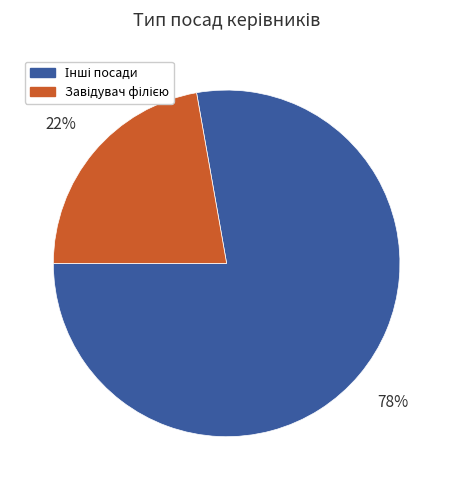

Is there any slice that represents more than half of the pie?

Yes